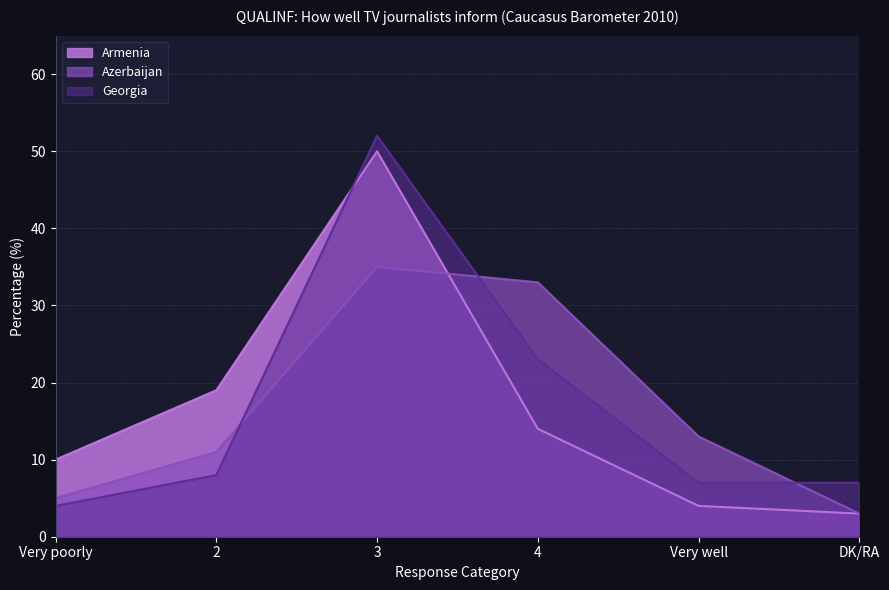

Rank the series by their maximum value, from highest to lowest.

Georgia, Armenia, Azerbaijan